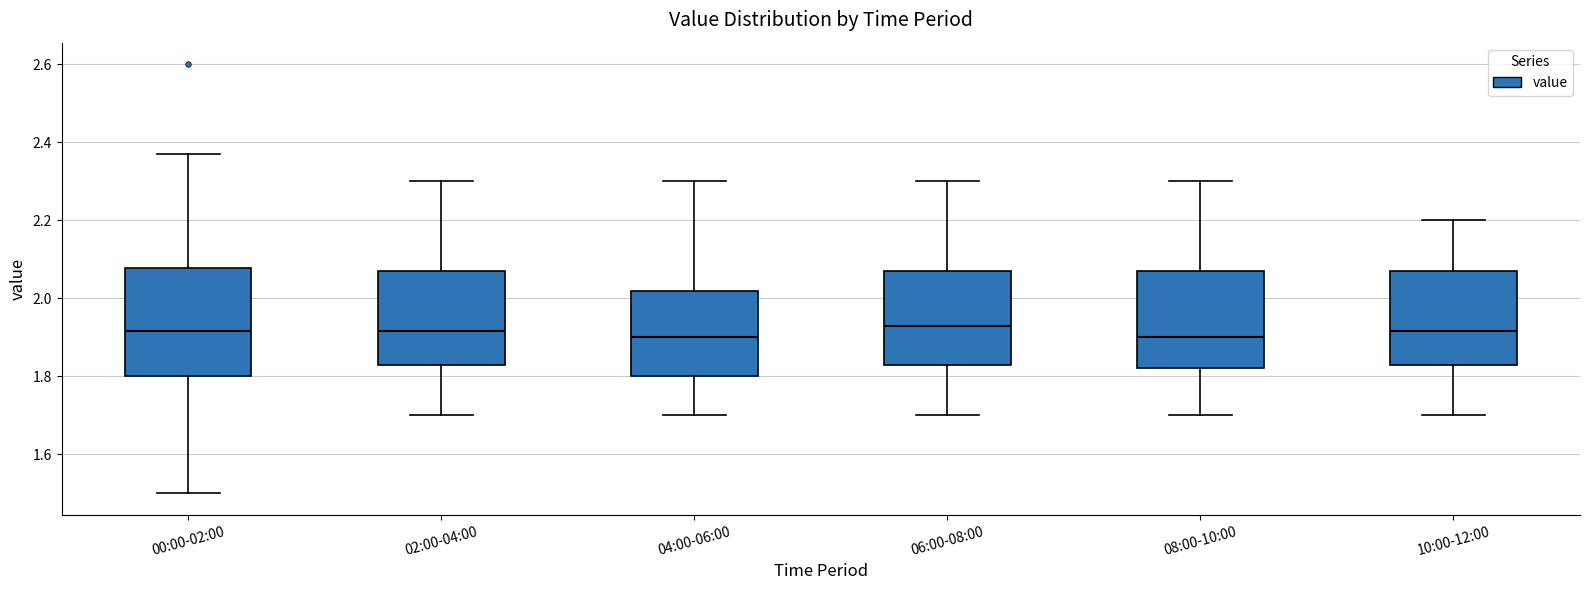

Where does the lower whisker of the box for 08:00-10:00 end on the y-axis? The values are not printed on the chart, so give them approximately, as read against the axis.

1.70